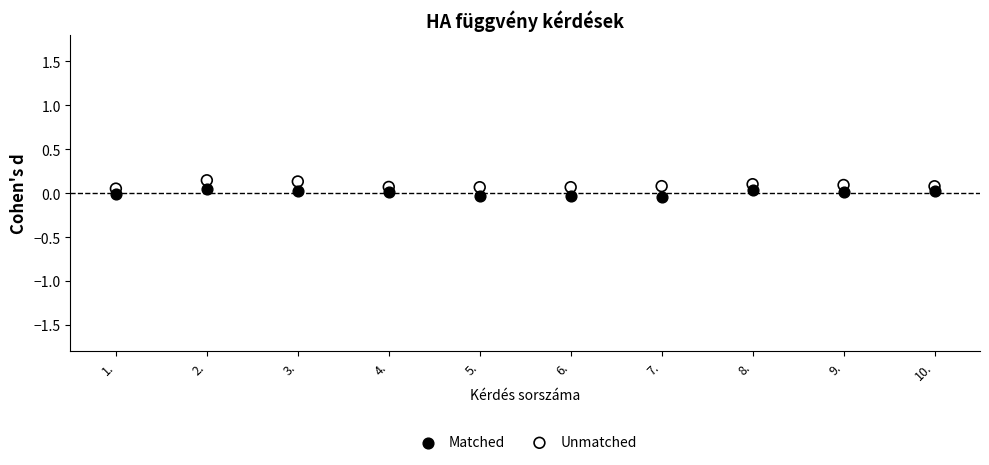

What are all the series names shown in the legend?

Matched, Unmatched